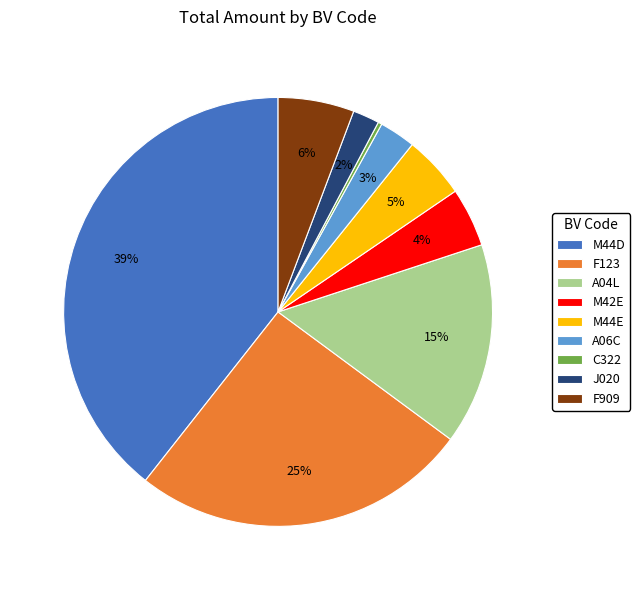

To the nearest percent, what portion does M44E represent?

5%